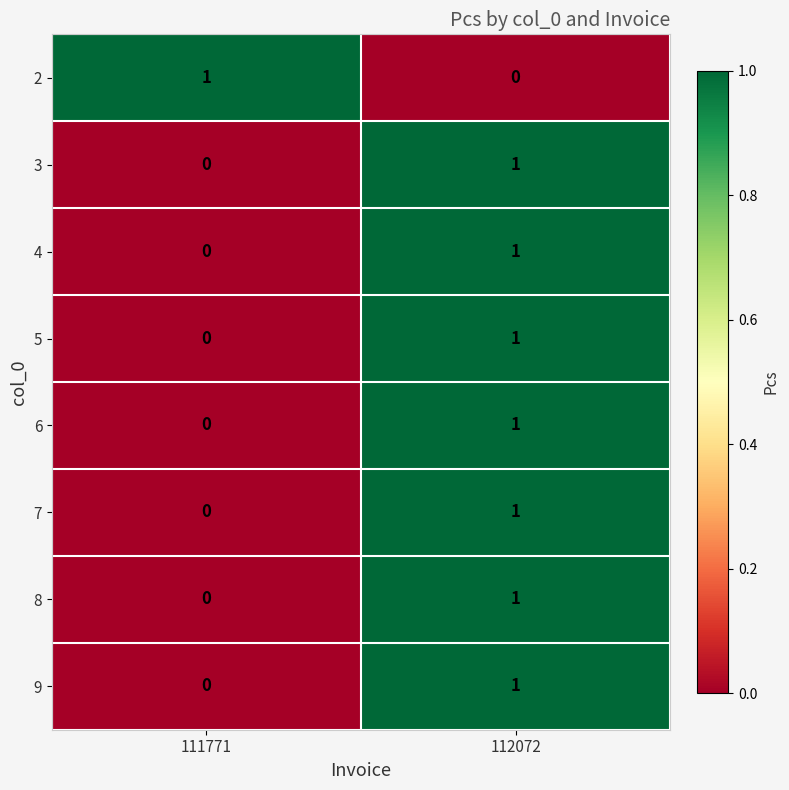

Is it true that 5 equals 0 at 112072?

False